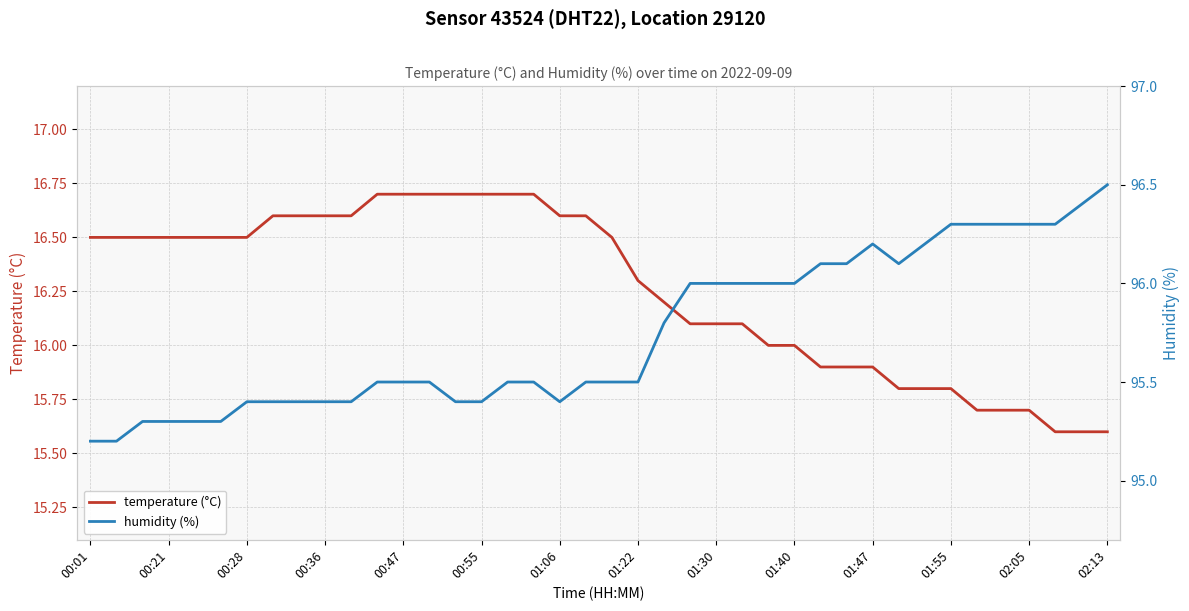

Rank the series at 02:13 from highest to lowest value.

humidity (%), temperature (°C)